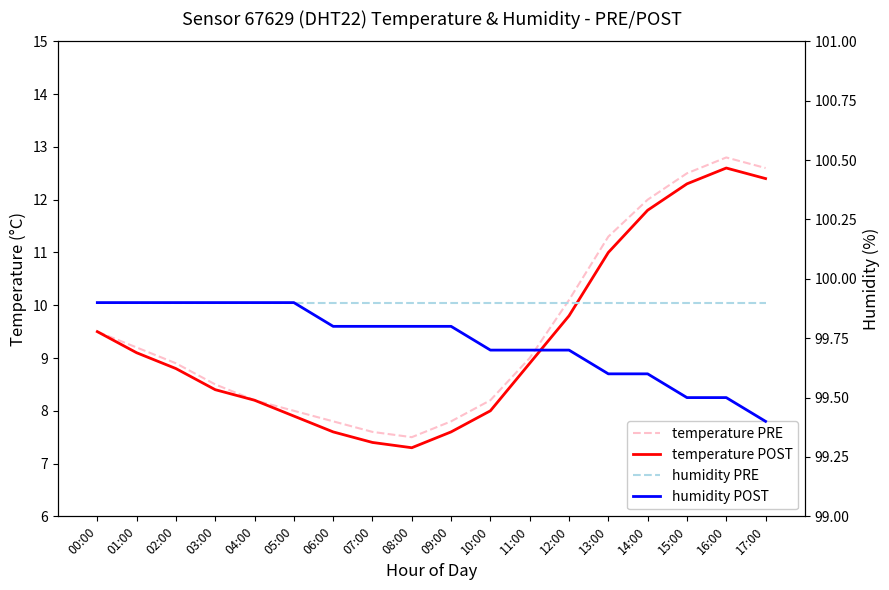

How many lines are shown in the chart?

4